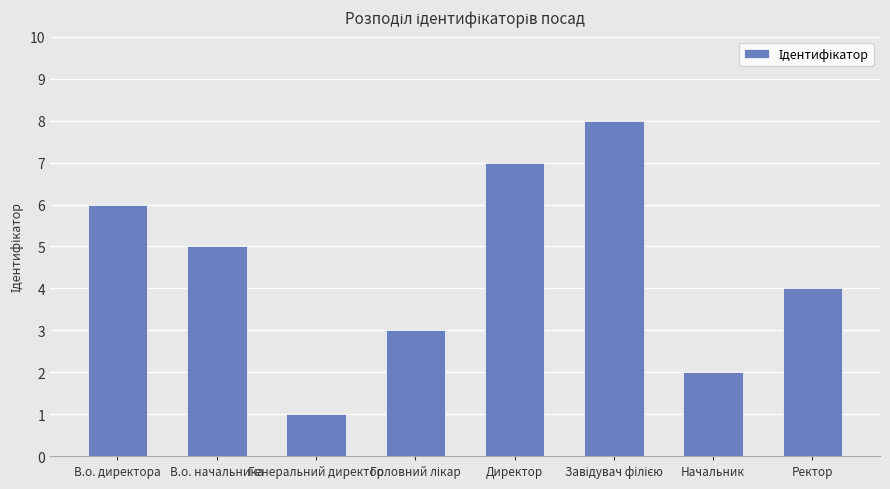

What is the sum of all values?

36